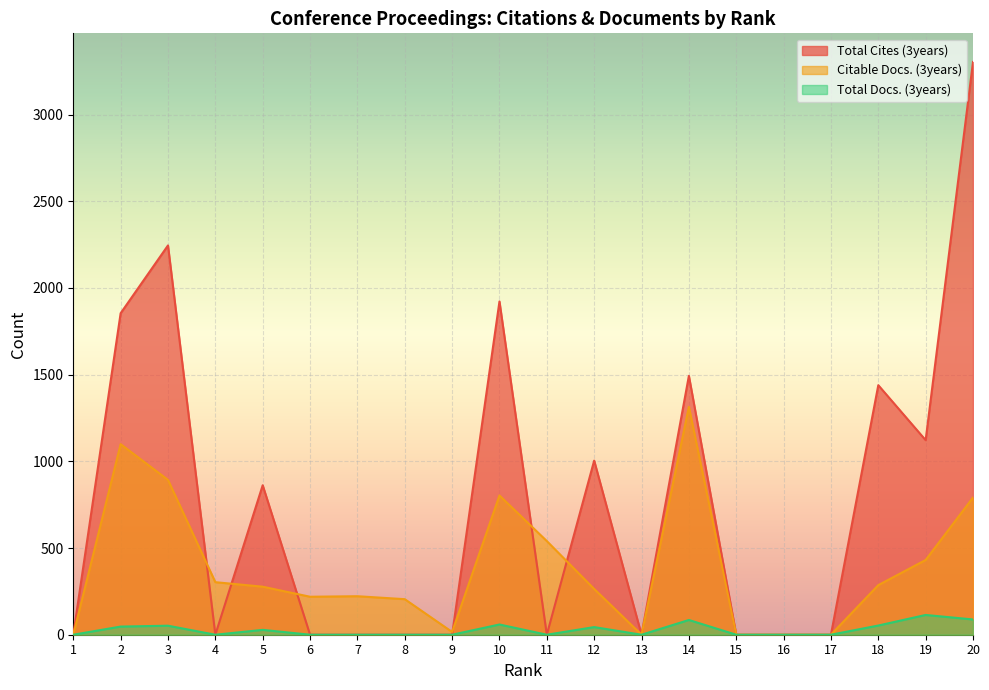

At 5, list the series in order from largest to smallest.

Total Cites (3years), Citable Docs. (3years), Total Docs. (3years)